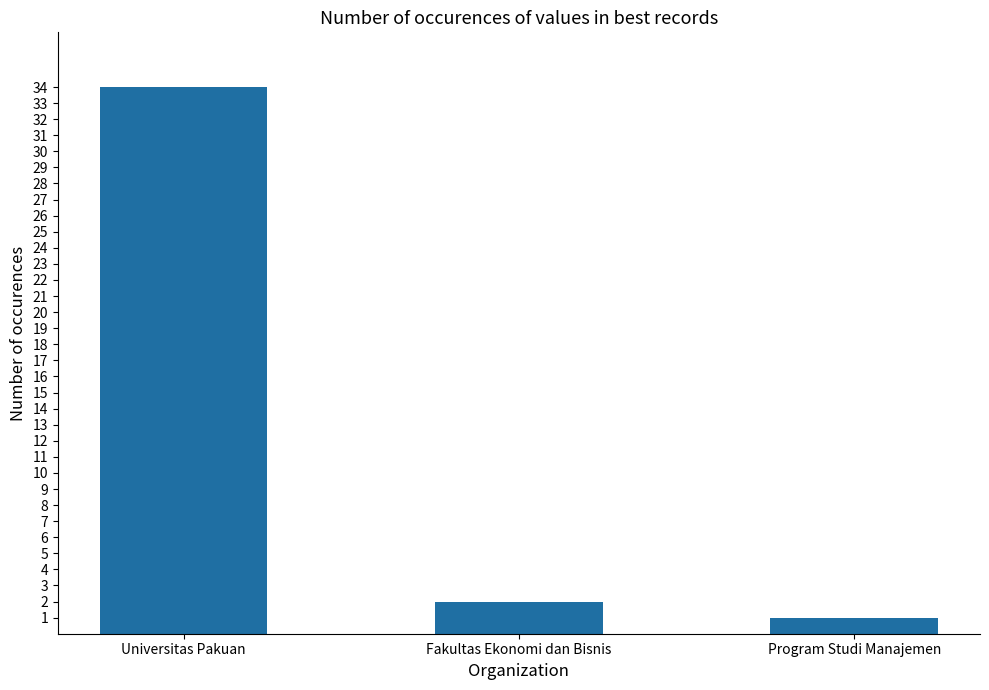

Where does the data first go above 2?

Universitas Pakuan